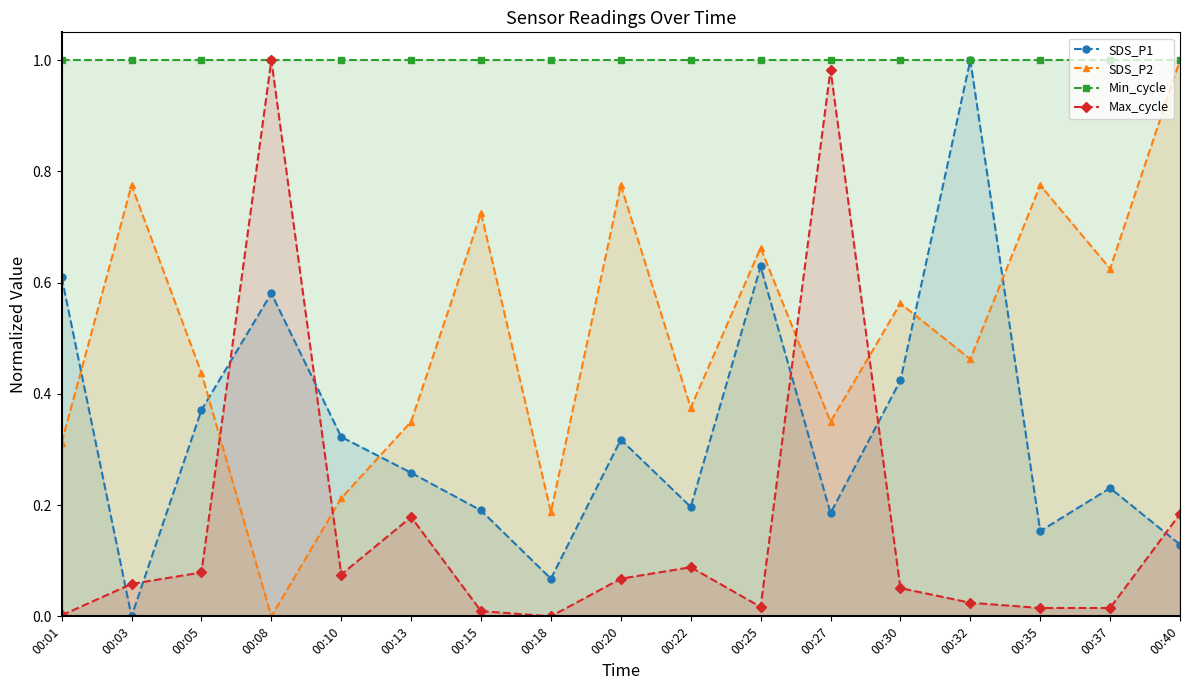

The SDS_P1 series shows 0.2 at 00:40. True or false?

False